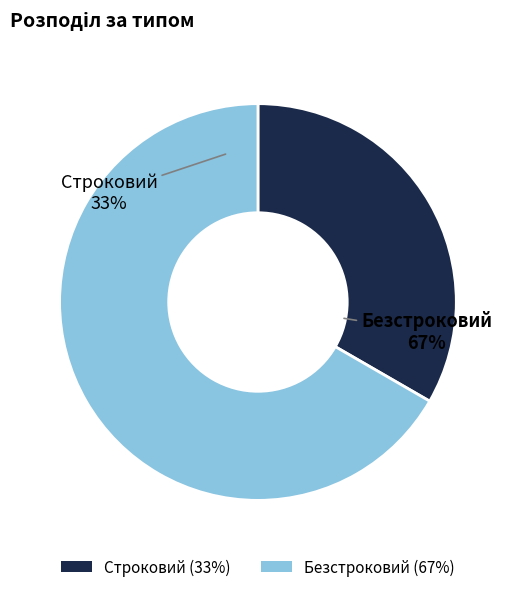

What percentage is the Безстроковий slice, to the nearest percent?

67%